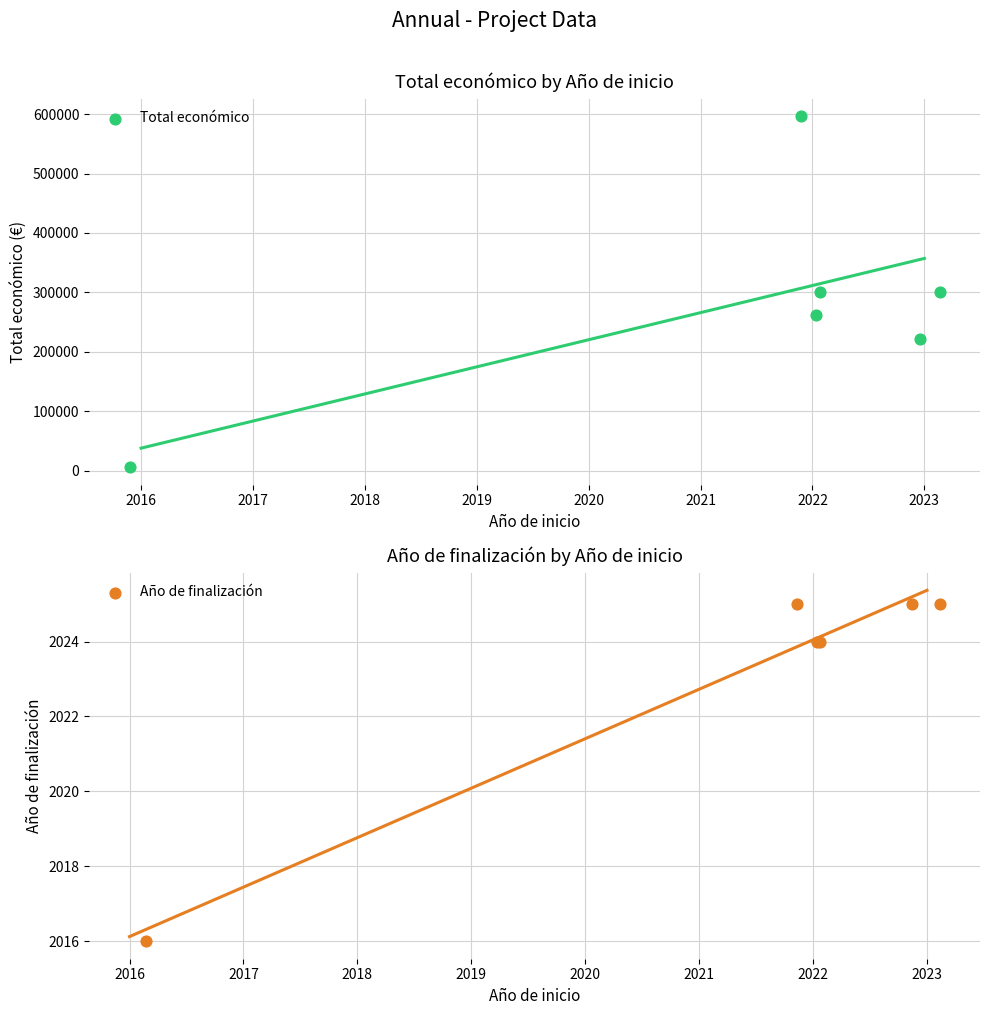

Which series has the largest total across all categories?

Total económico